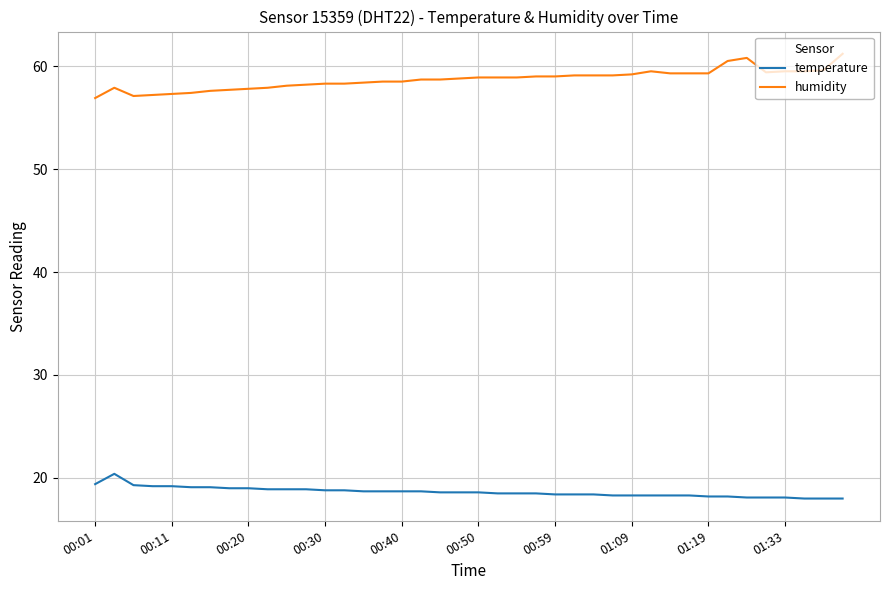

Which series has the largest total across all categories?

humidity